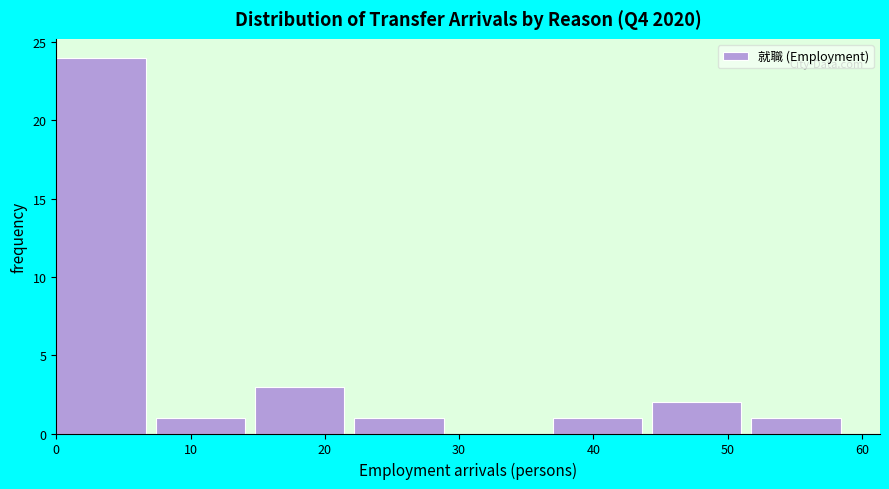

Reading left to right, transcribe this chart: for each bar, give the range it covers on the x-axis and its height. Neither the bar edges nor the heights are printed on the chart, so give them approximately, as read against the axes.

0 to 7: 24
7 to 15: 1
15 to 22: 3
22 to 30: 1
30 to 37: 0
37 to 44: 1
44 to 52: 2
52 to 59: 1